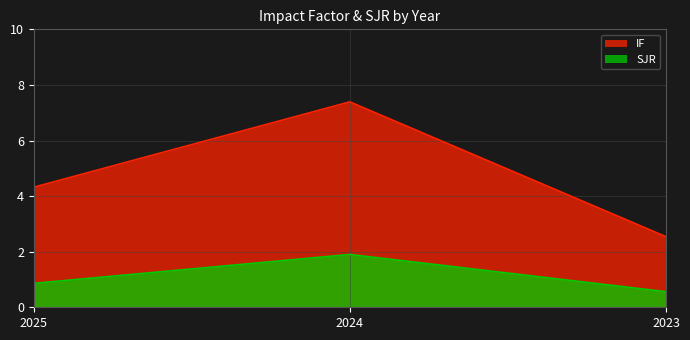

Is it true that IF equals 3.0 at 2025?

False